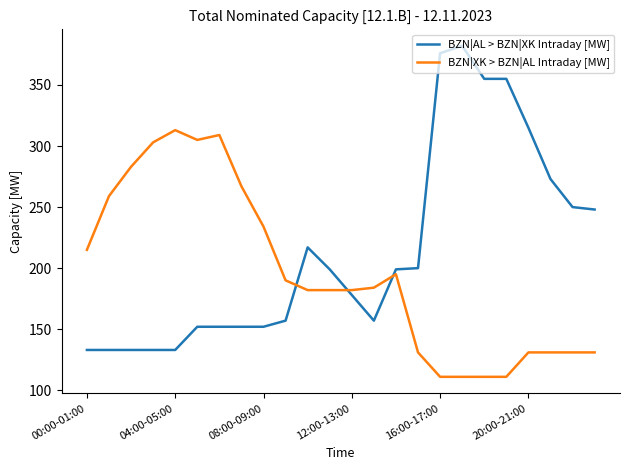

What is the difference between the maximum and second lowest values in the BZN|AL > BZN|XK Intraday [MW] series?

249